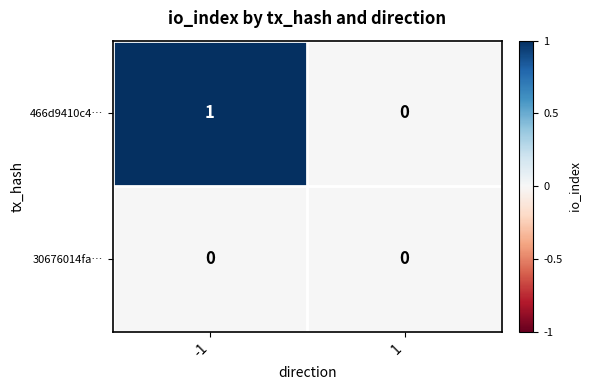

At which category is the sum across all series the highest?

-1